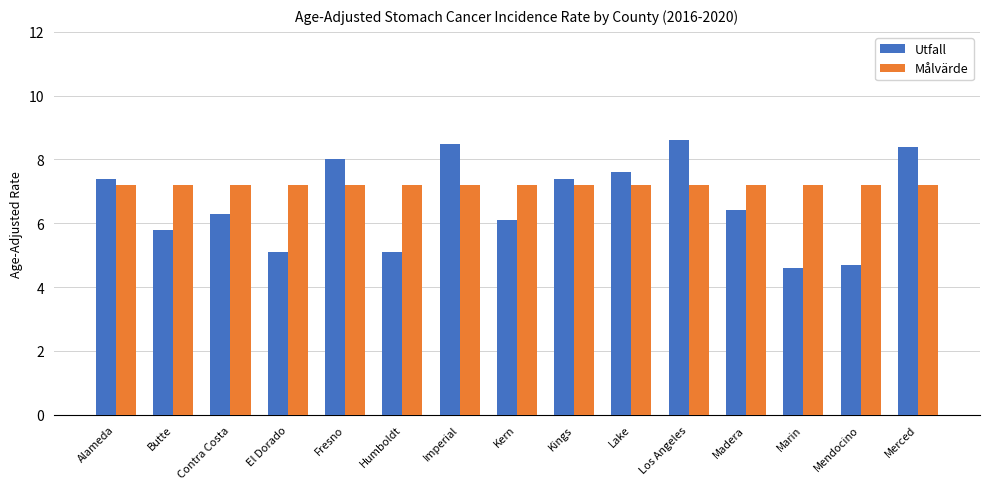

Reading left to right, transcribe all the data shown in this chart.

Utfall: 7.4	5.8	6.3	5.1	8.0	5.1	8.5	6.1	7.4	7.6	8.6	6.4	4.6	4.7	8.4
Målvärde: 7.2	7.2	7.2	7.2	7.2	7.2	7.2	7.2	7.2	7.2	7.2	7.2	7.2	7.2	7.2